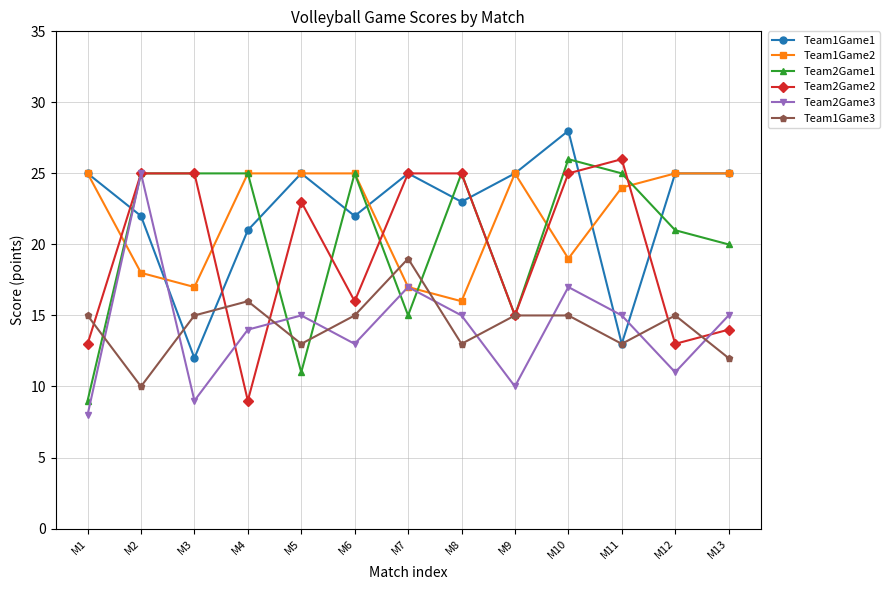

Where is Team2Game2 nearest to the value 17?

M6